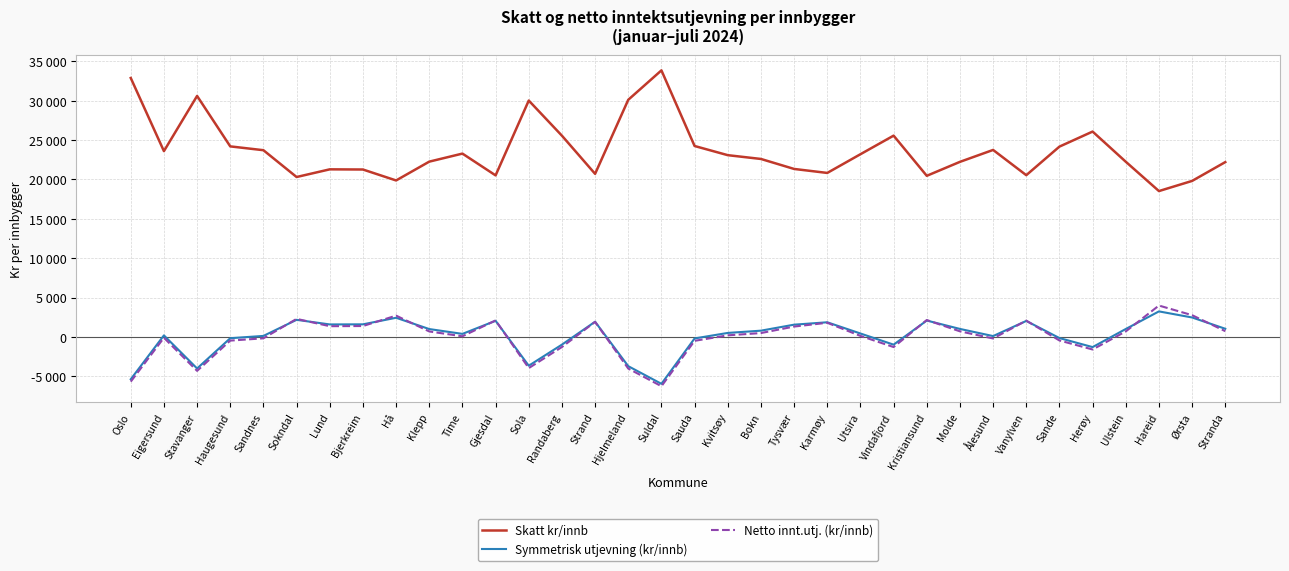

What are all the series names shown in the legend?

Skatt kr/innb, Symmetrisk utjevning (kr/innb), Netto innt.utj. (kr/innb)